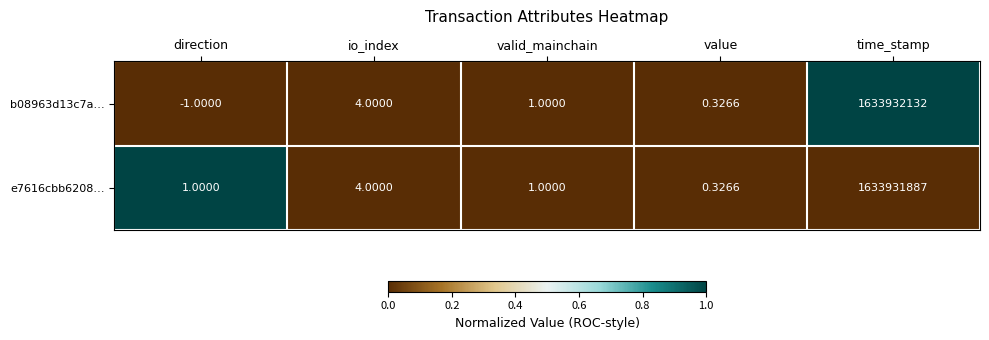

At which category does the chart reach its minimum across all series?

direction